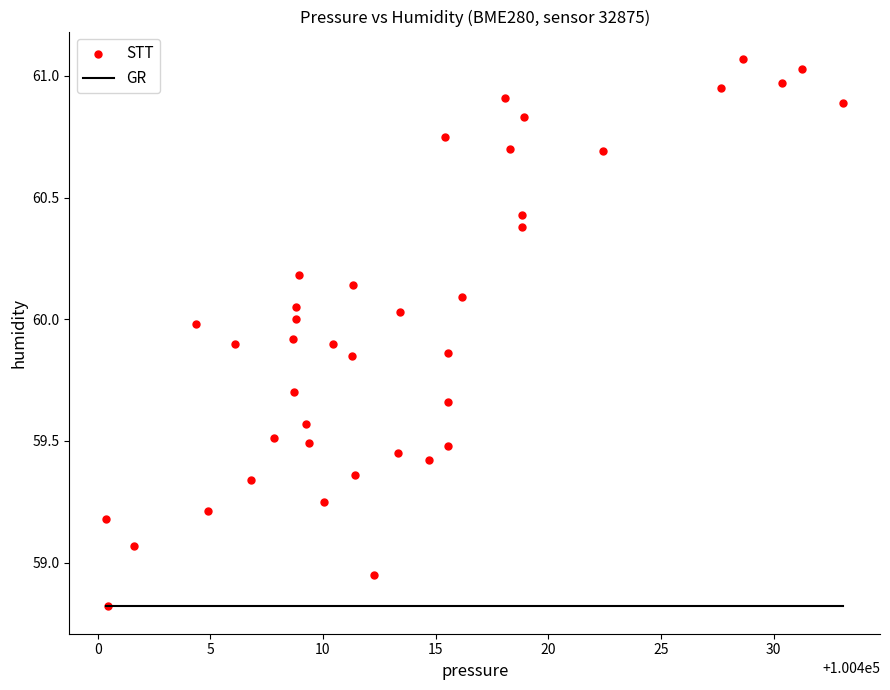

What is the range of X values (max minus min)?

32.7